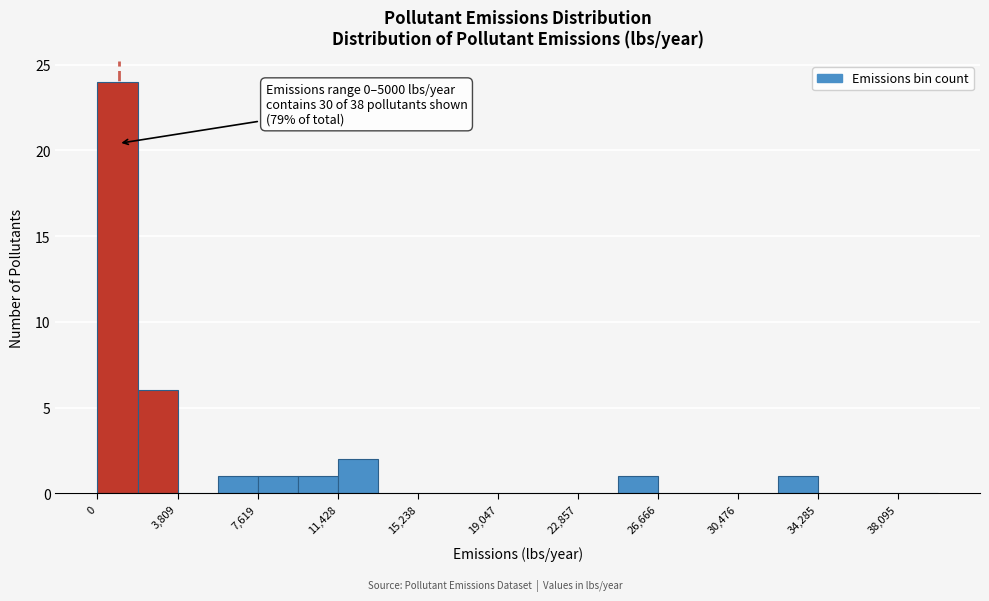

Read against the x-axis, roughly where is the centre of the tallest bar?

1000